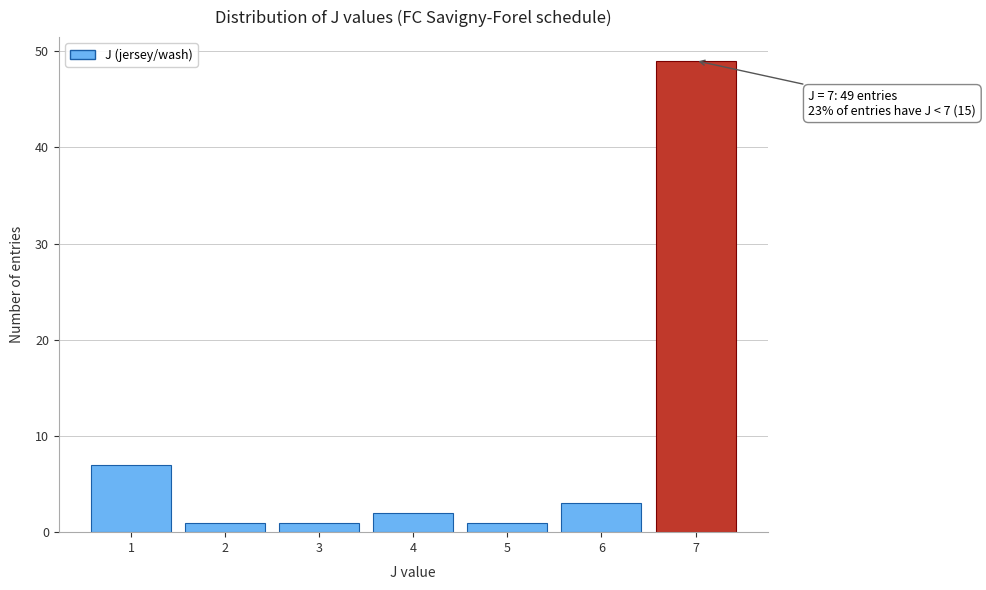

Reading right to left, list all the values displayed in this chart.

7=49	6=3	5=1	4=2	3=1	2=1	1=7